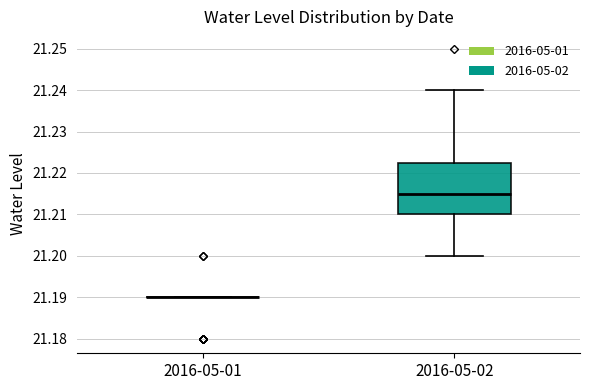

Reading left to right, read every box against the y-axis: the position of its median line, the range the box covers, and the ends of its whiskers. The values are not printed on the chart, so give them approximately, as read against the axis.

2016-05-01: box collapsed to a line at 21.190, whiskers 21.190 to 21.190
2016-05-02: median 21.215, box 21.210 to 21.223, whiskers 21.200 to 21.240